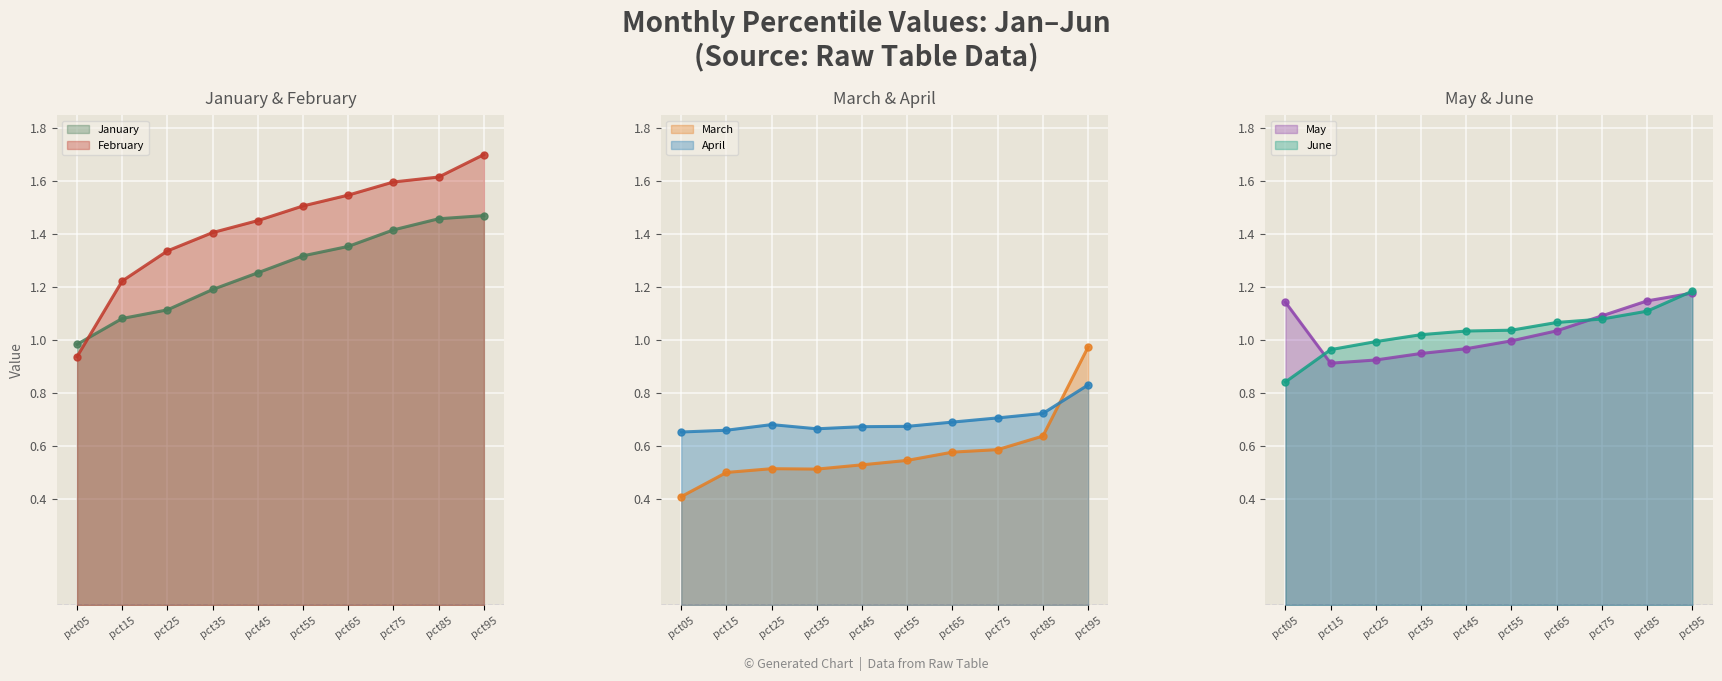

At which label is May closest to 1?

pct55